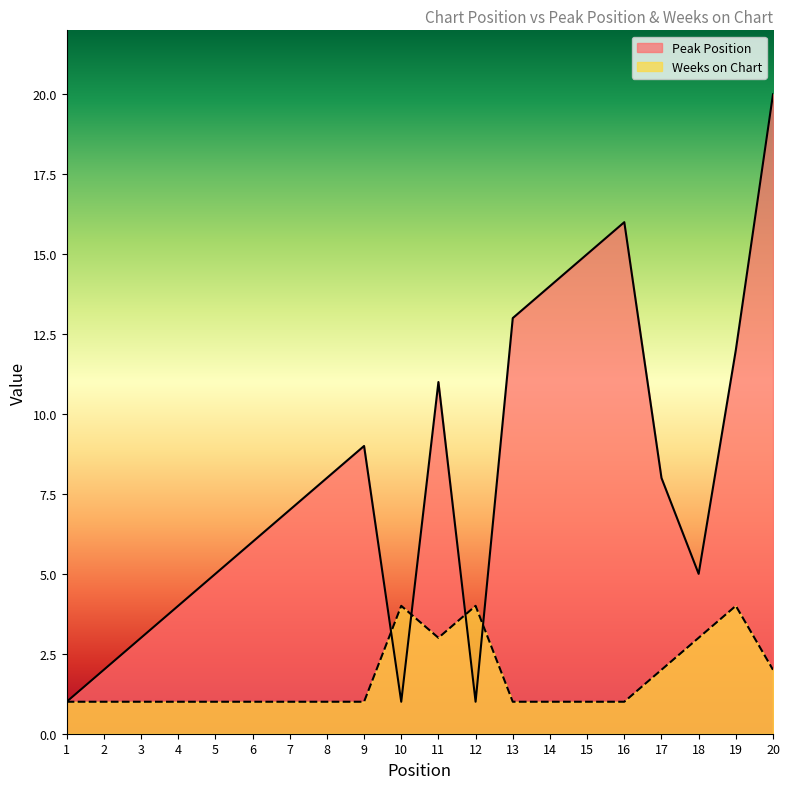

List the series in order of their overall mean, lowest first.

Weeks on Chart, Peak Position